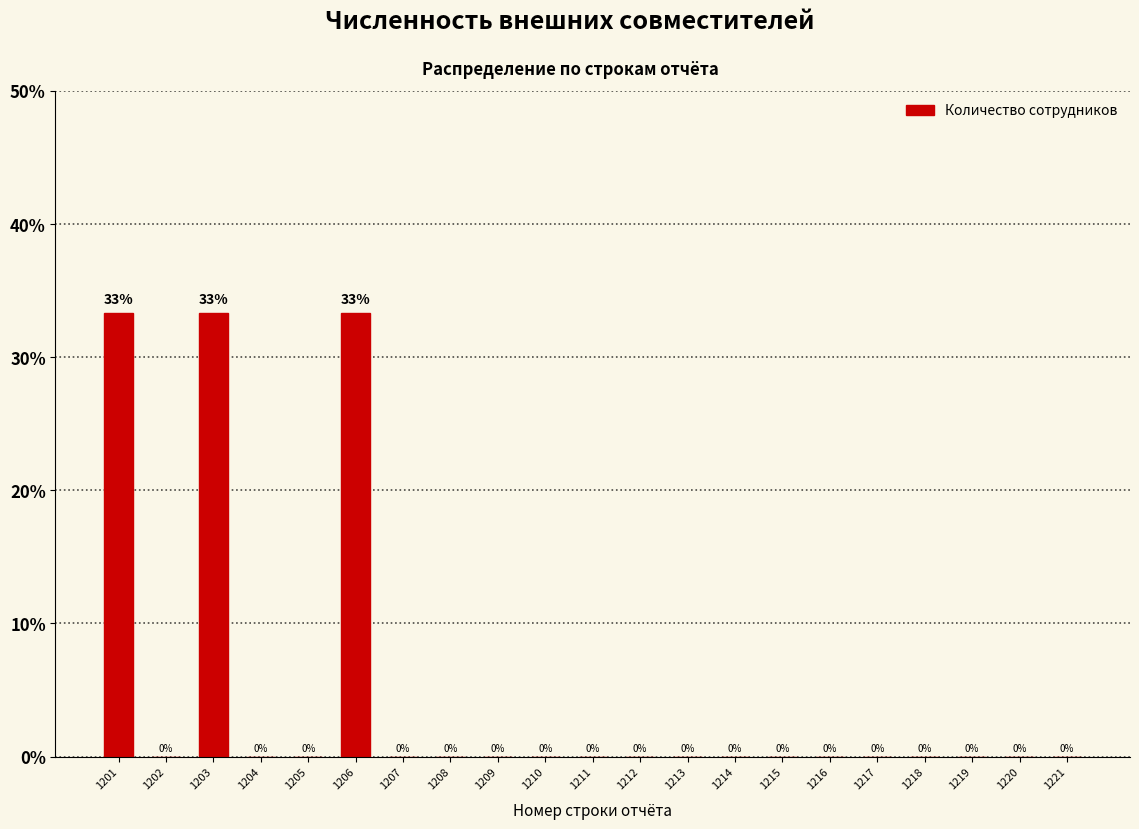

The value at 1202 is 0.0. True or false?

True